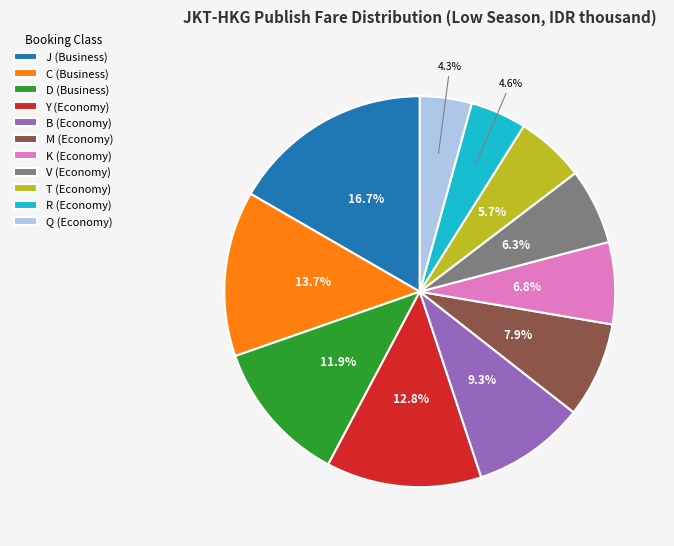

What portion of the pie excludes C (Business)?

86.3%